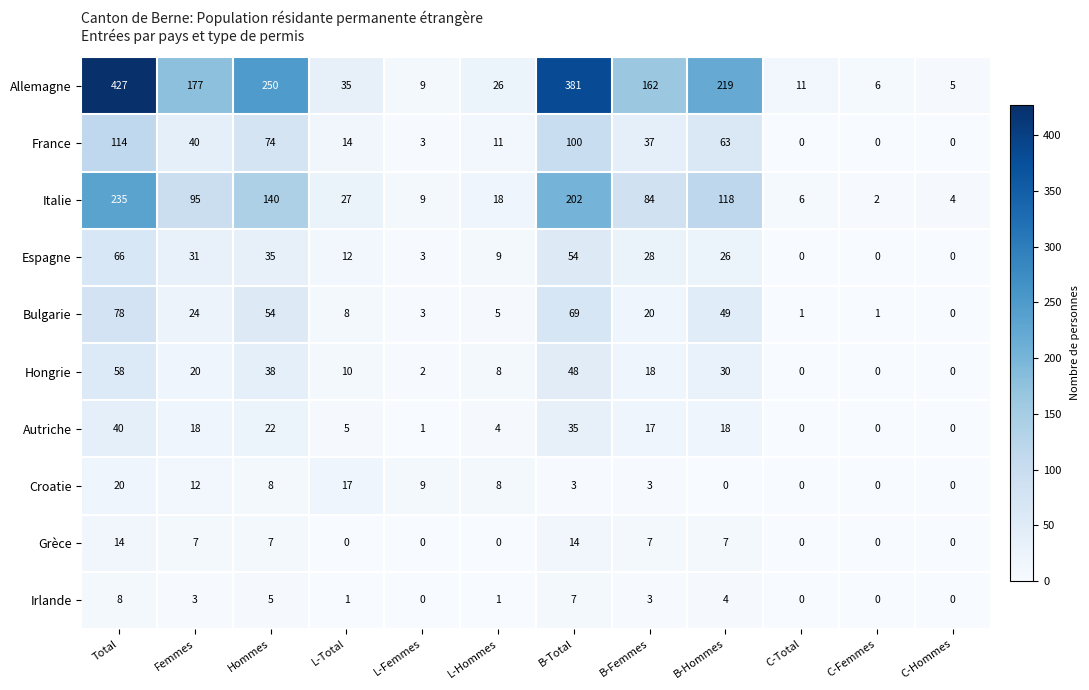

Which category has the highest value in the Croatie series?

Total